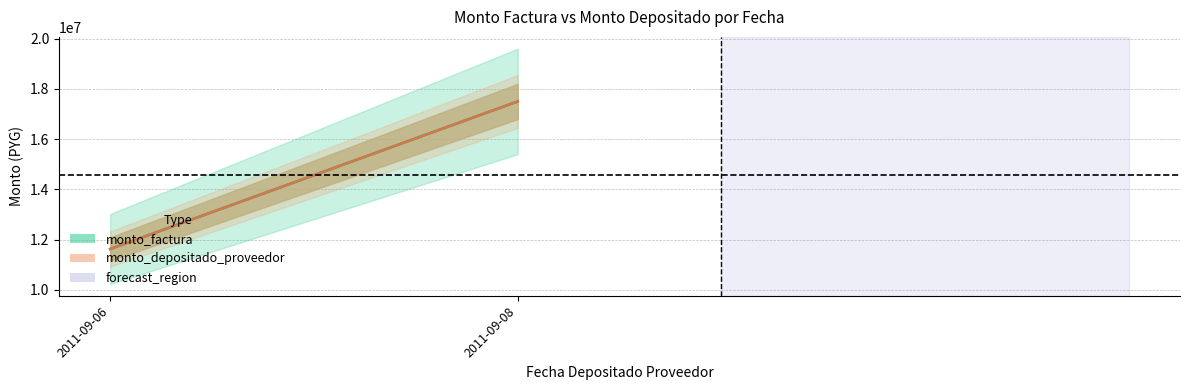

Where is the first local minimum for monto_depositado_proveedor?

2011-09-06